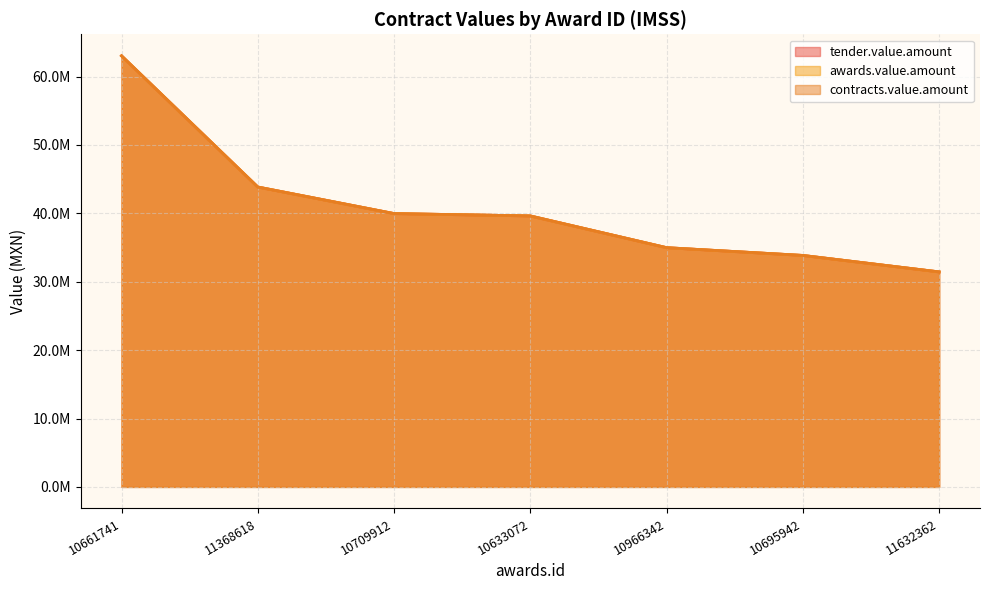

What are all the series names shown in the legend?

tender.value.amount, awards.value.amount, contracts.value.amount